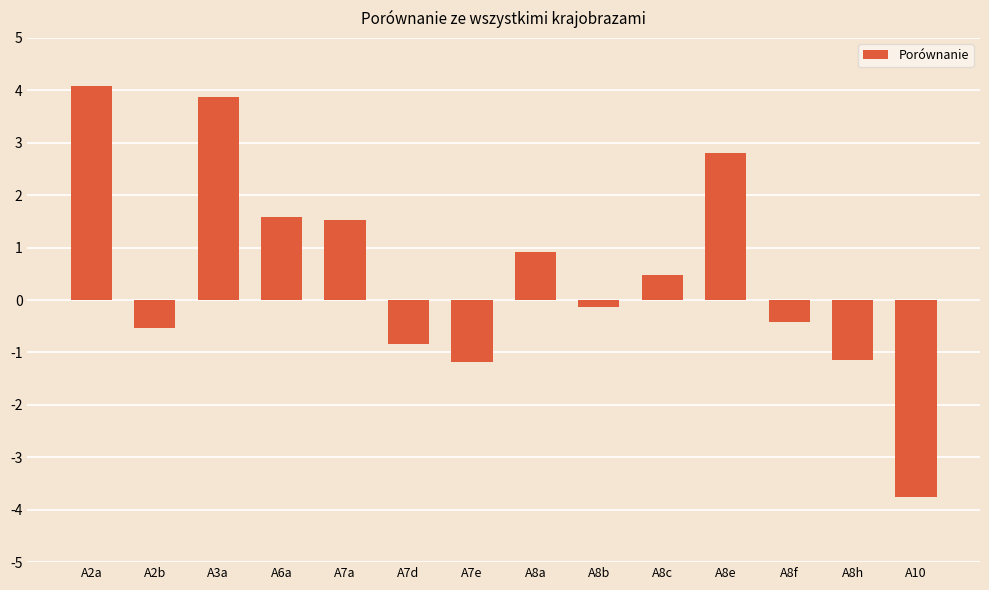

Which has a higher value, A10 or A8a?

A8a